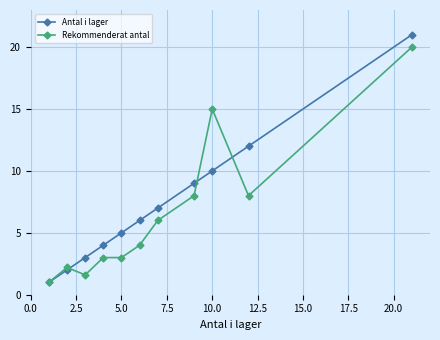

Rank the series by their maximum value, from highest to lowest.

Antal i lager, Rekommenderat antal